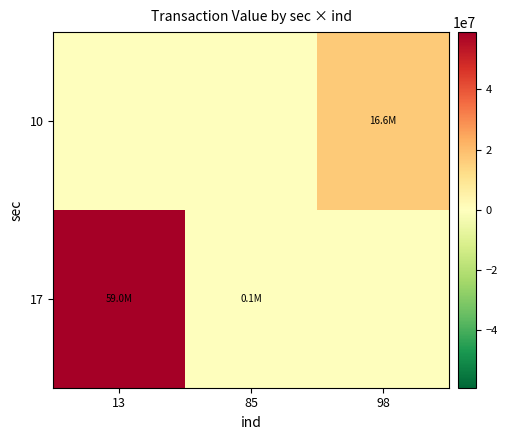

At which category is the sum across all series the highest?

13